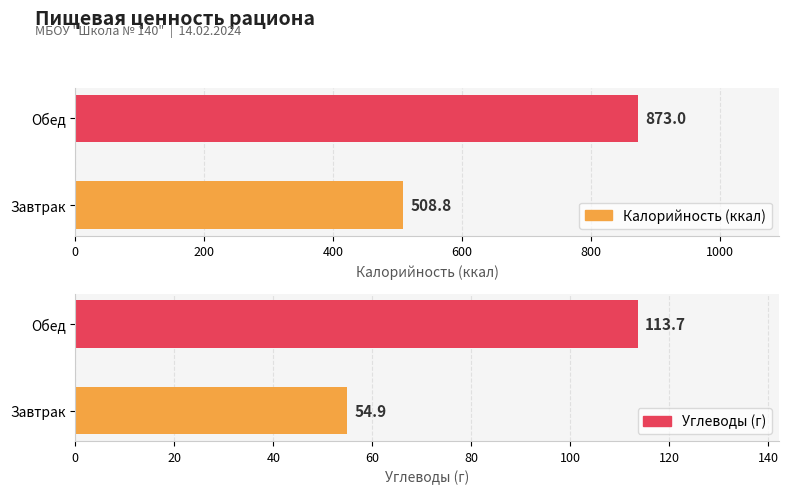

Between Завтрак and Обед, which series saw the biggest shift?

Калорийность